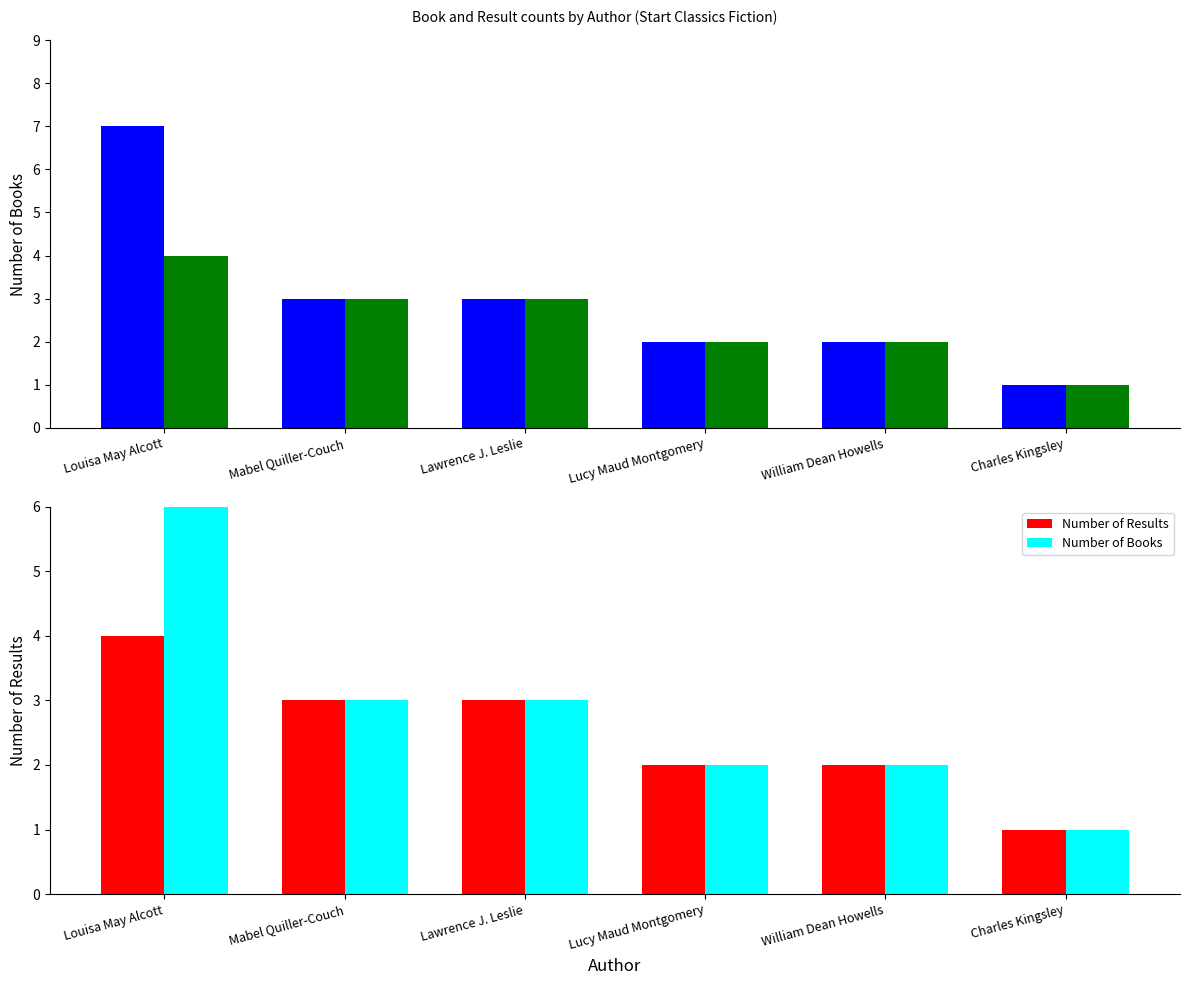

What is the approximate value of Number of Results at Louisa May Alcott?

4